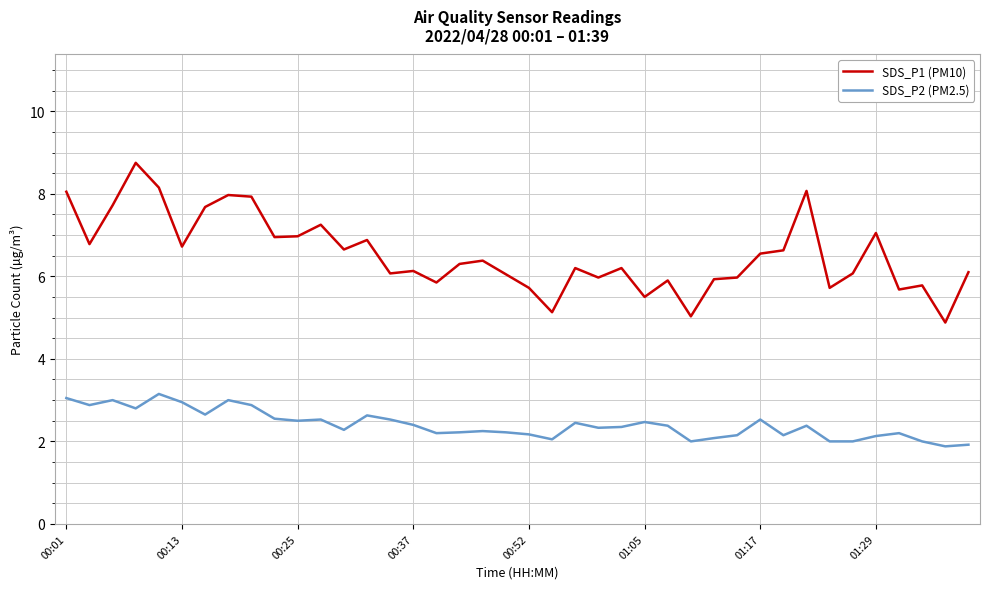

Rank the series by their maximum value, from lowest to highest.

SDS_P2 (PM2.5), SDS_P1 (PM10)